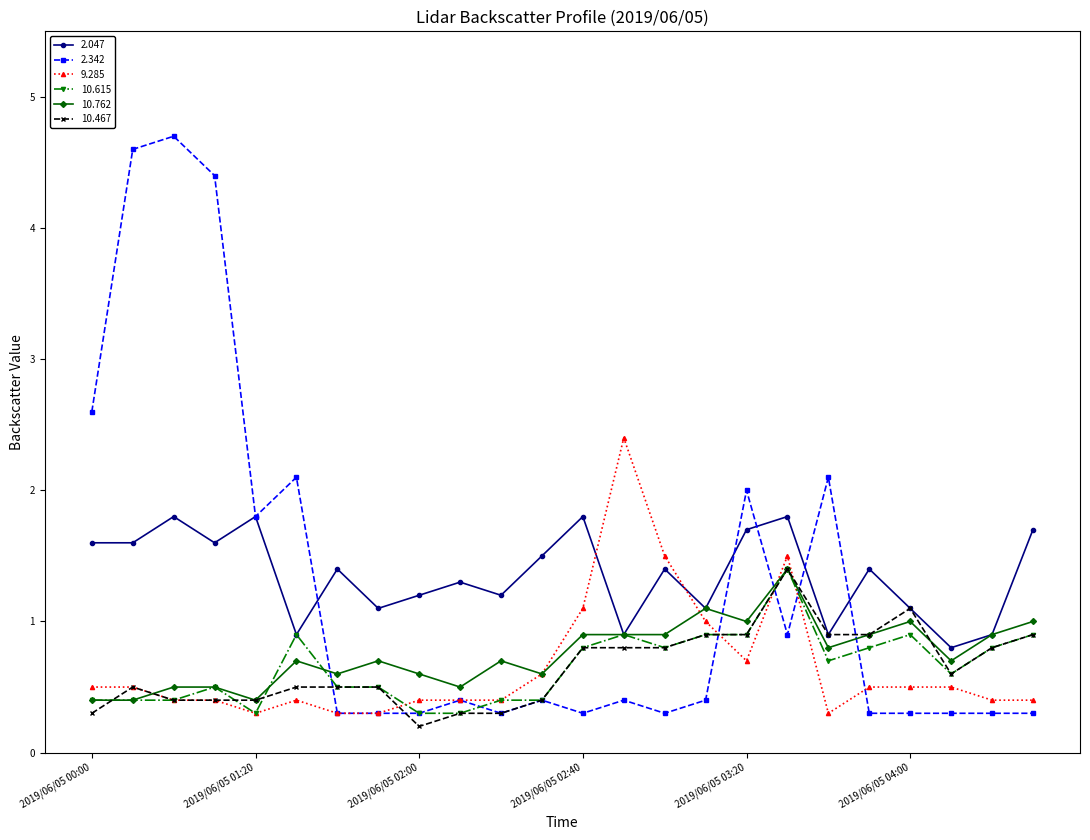

What is the minimum value shown in the chart?

0.2